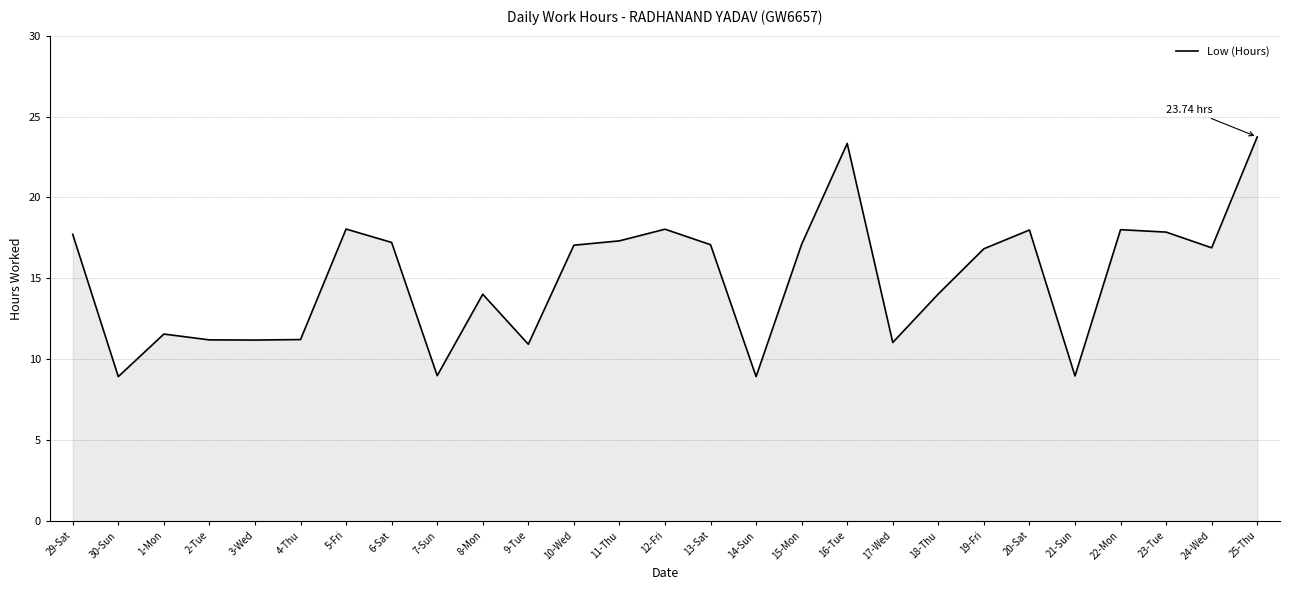

The value at 14-Sun is 8.9. True or false?

True